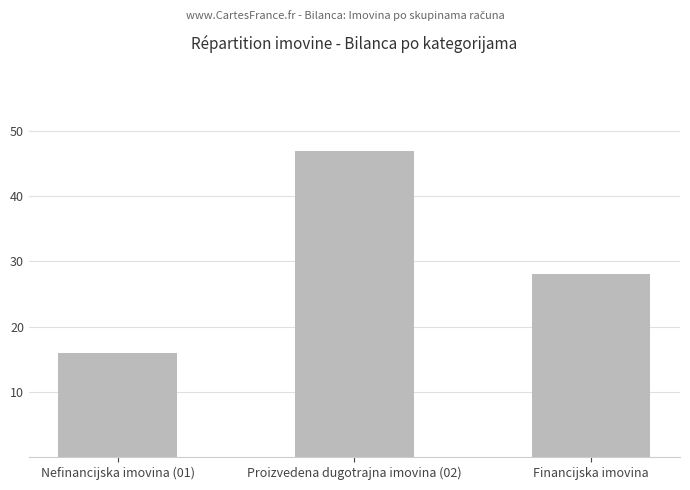

What is the sum of all values?

91